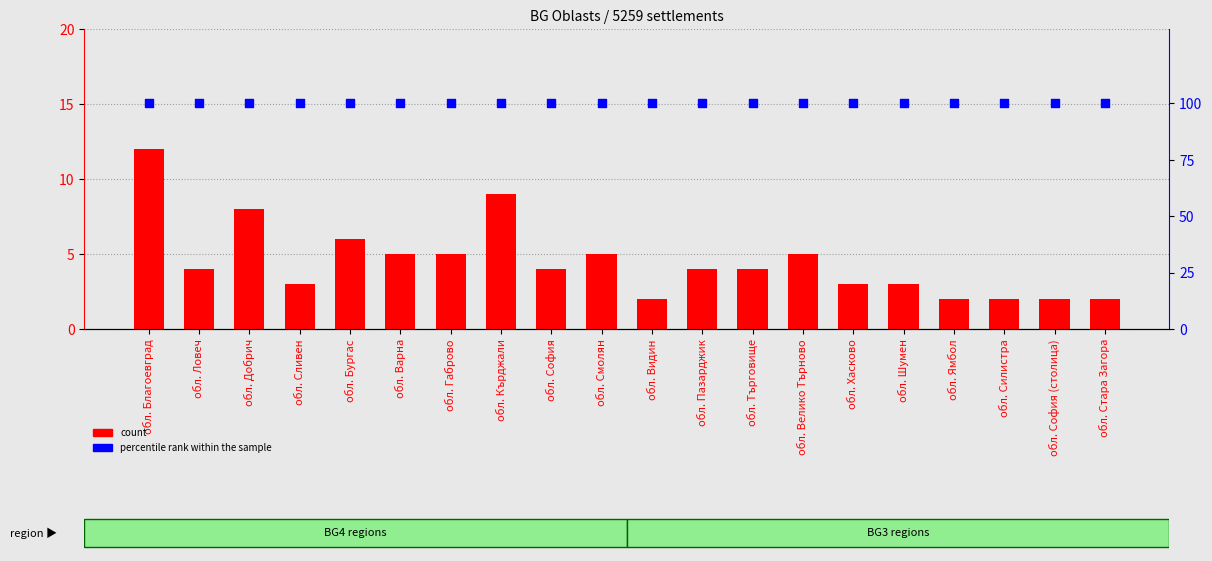

Which series has the largest total across all categories?

percentile rank within the sample